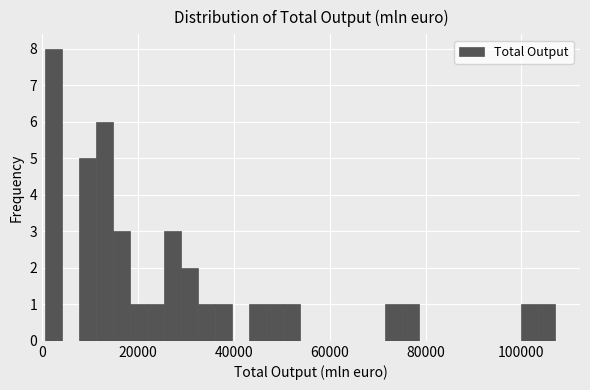

Around what value on the x-axis is the tallest bar? Give the approximate position of its centre, as read against the axis.

2000